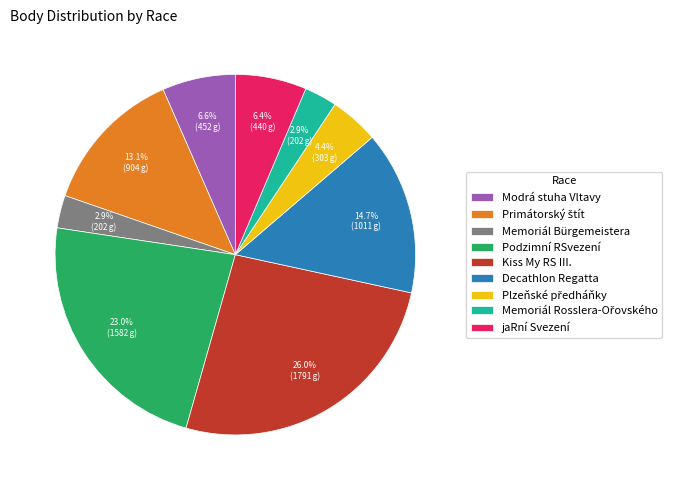

How many segments does this pie chart have?

9